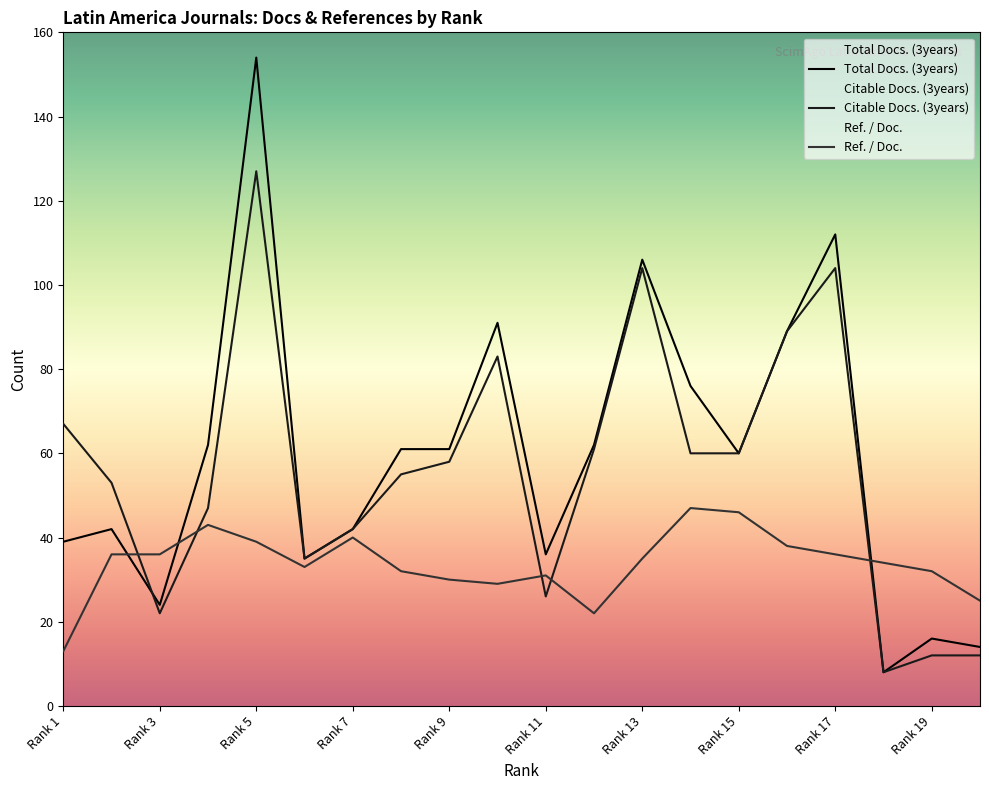

What is the value of the Citable Docs. (3years) point at the 7th from the left?

42